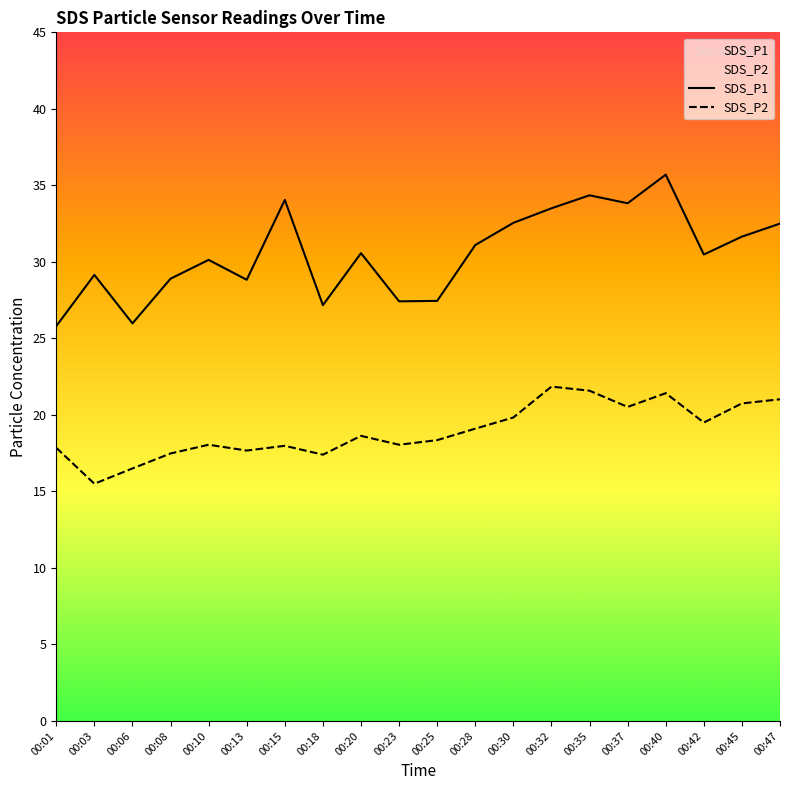

What is the value of the SDS_P2 point at the 2nd from the left?

15.5